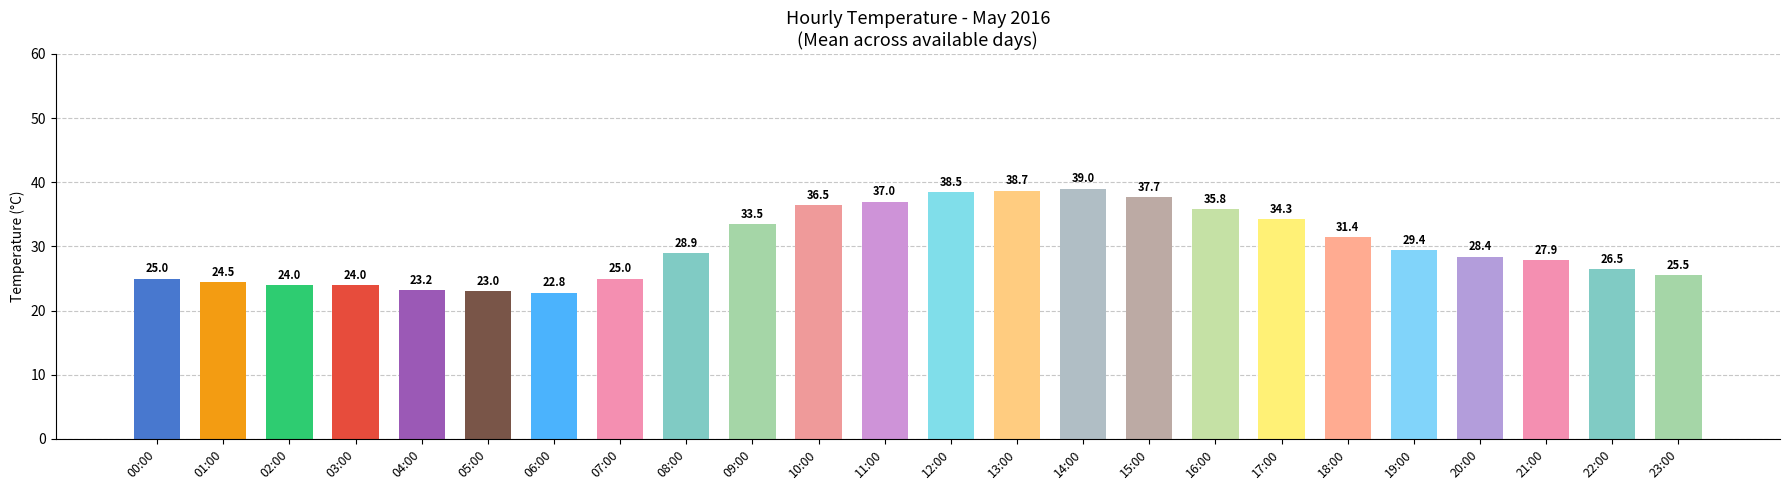

True or false: the data shows 26.5 at 22:00.

True